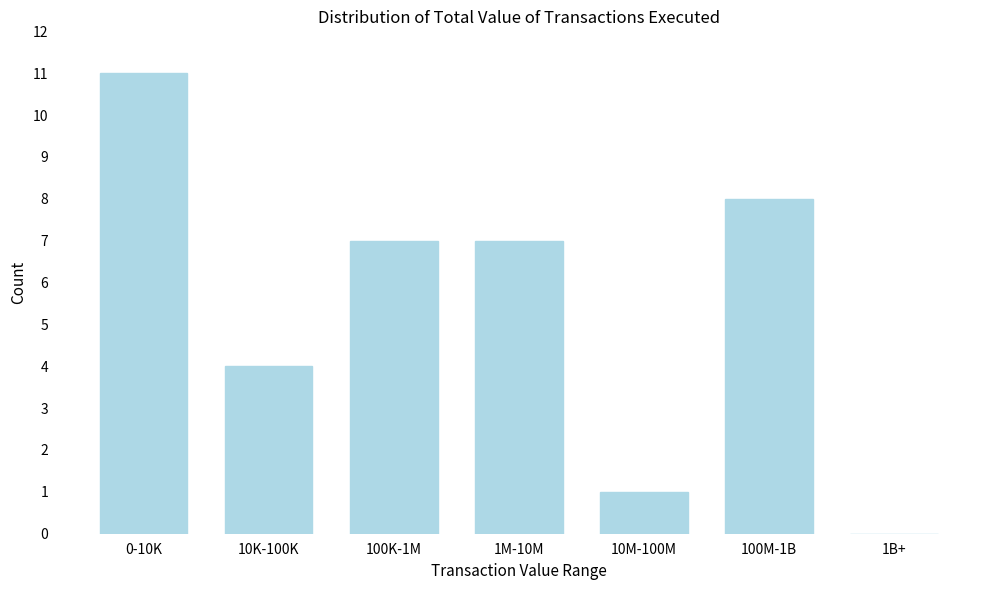

Reading left to right, list all the values displayed in this chart.

0-10K=11	10K-100K=4	100K-1M=7	1M-10M=7	10M-100M=1	100M-1B=8	1B+=0